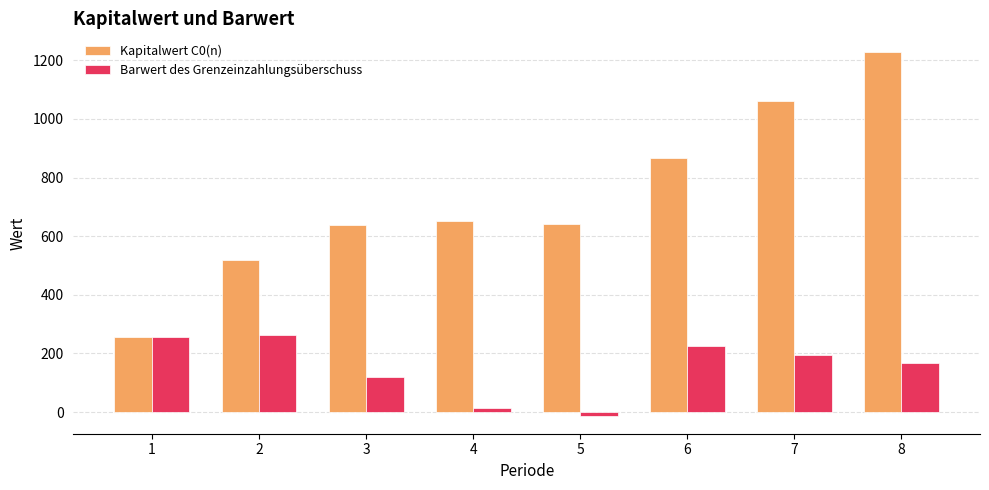

What is the spread (max minus min) of values at 3?

519.0